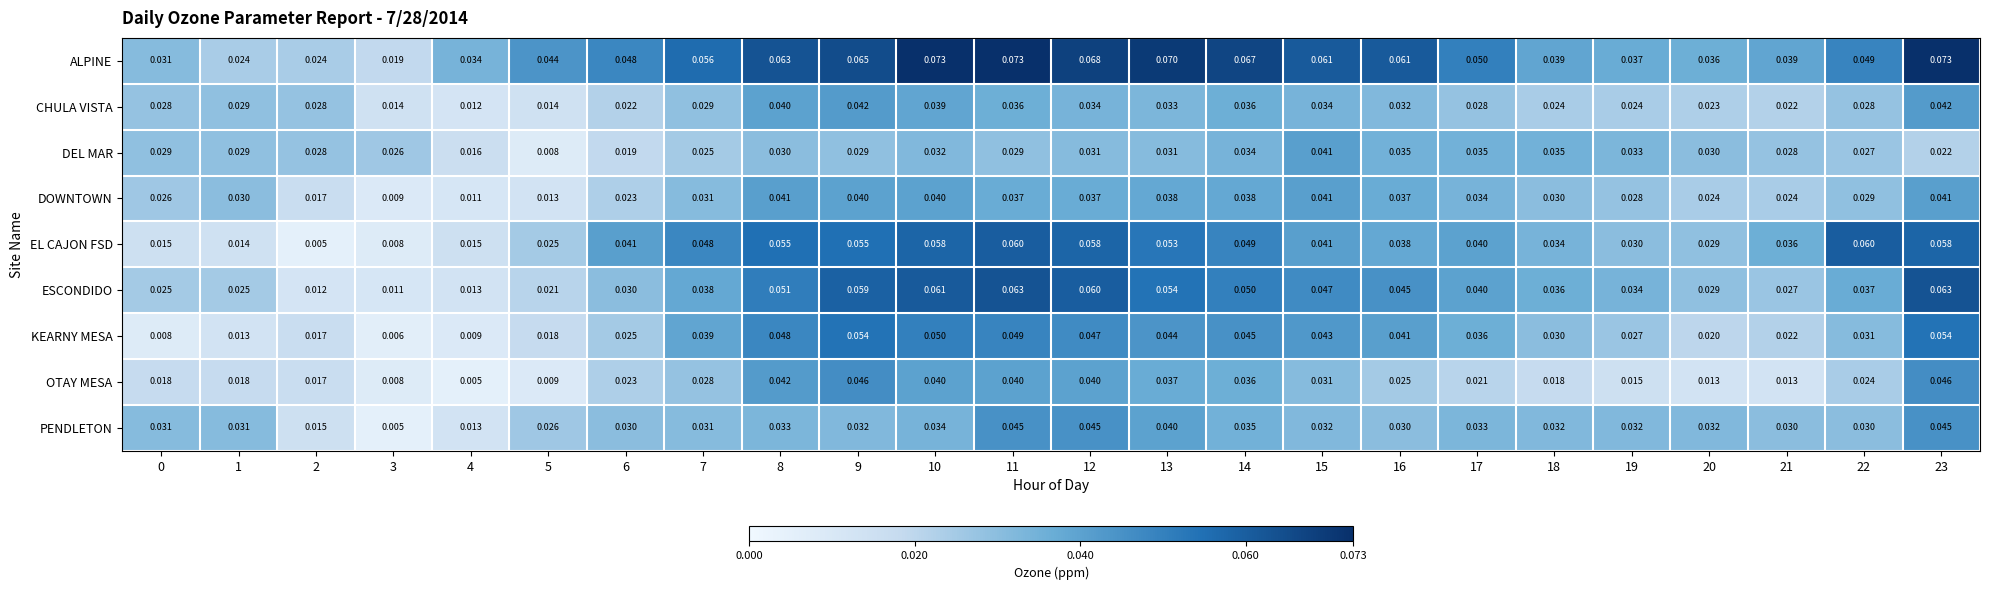

Is the value of ESCONDIDO at 20 greater than the value of PENDLETON at 8?

No